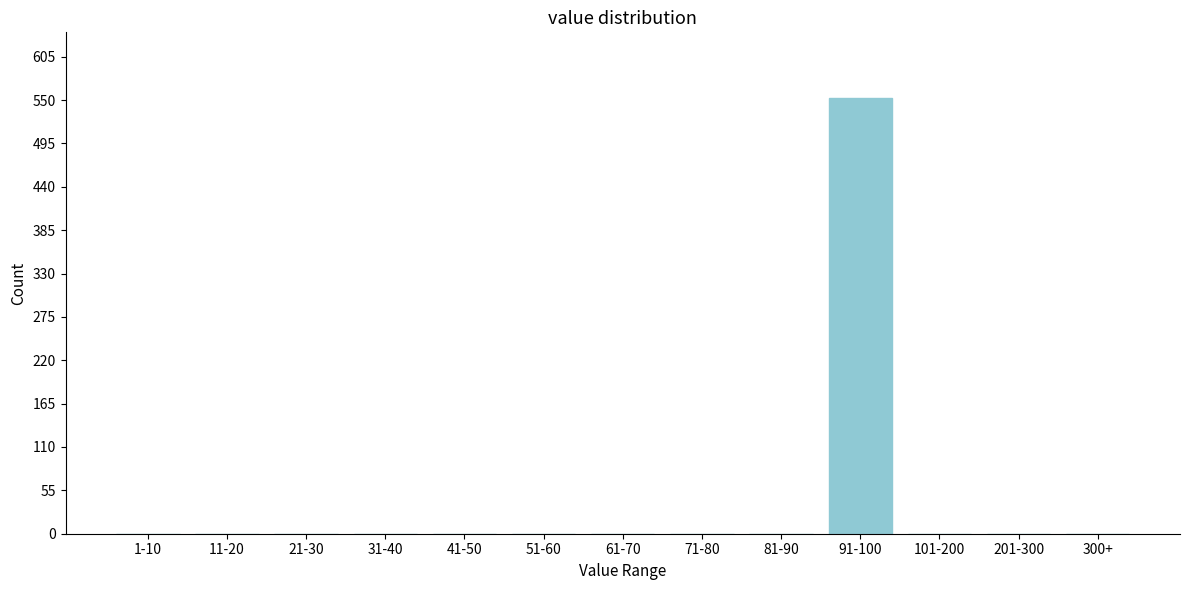

Reading left to right, what are all the values shown in this chart?

1-10=0	11-20=0	21-30=0	31-40=0	41-50=0	51-60=0	61-70=0	71-80=0	81-90=0	91-100=553	101-200=0	201-300=0	300+=0